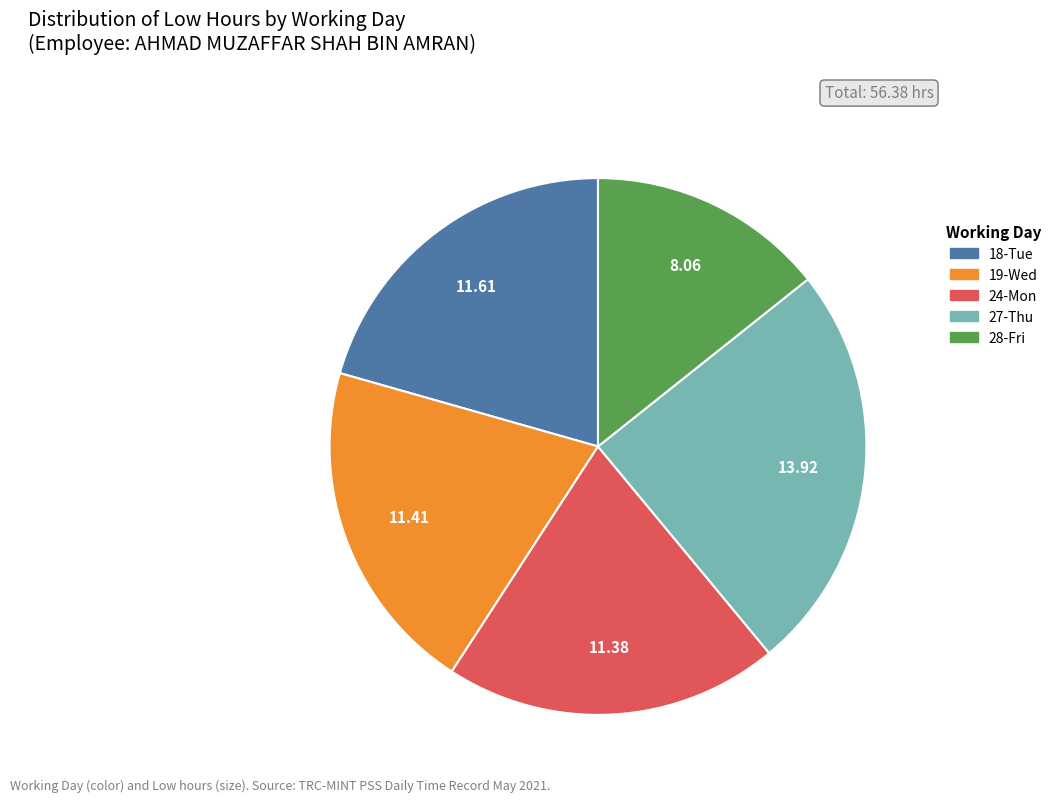

Do 18-Tue and 27-Thu together represent more than half of the pie?

No